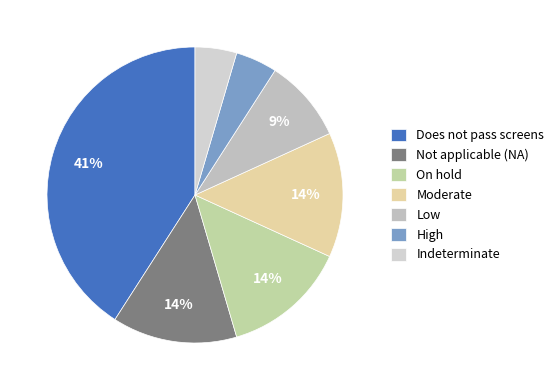

Does On hold represent more than half of the total?

No